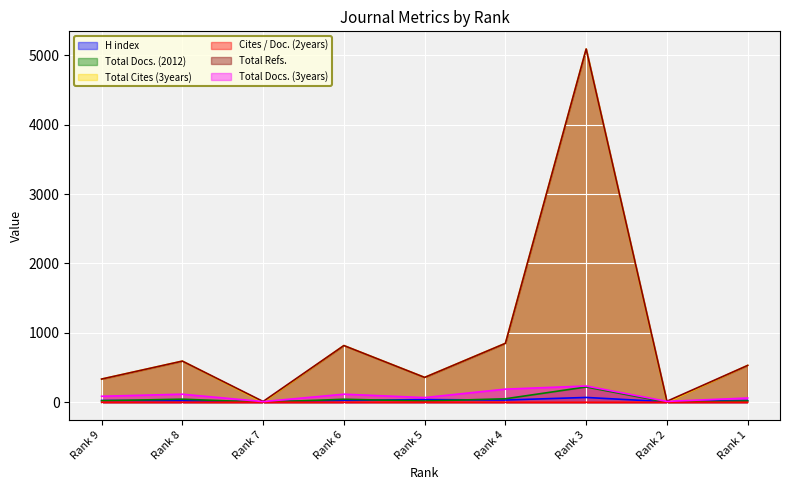

Which series has the widest spread of values?

Total Cites (3years)